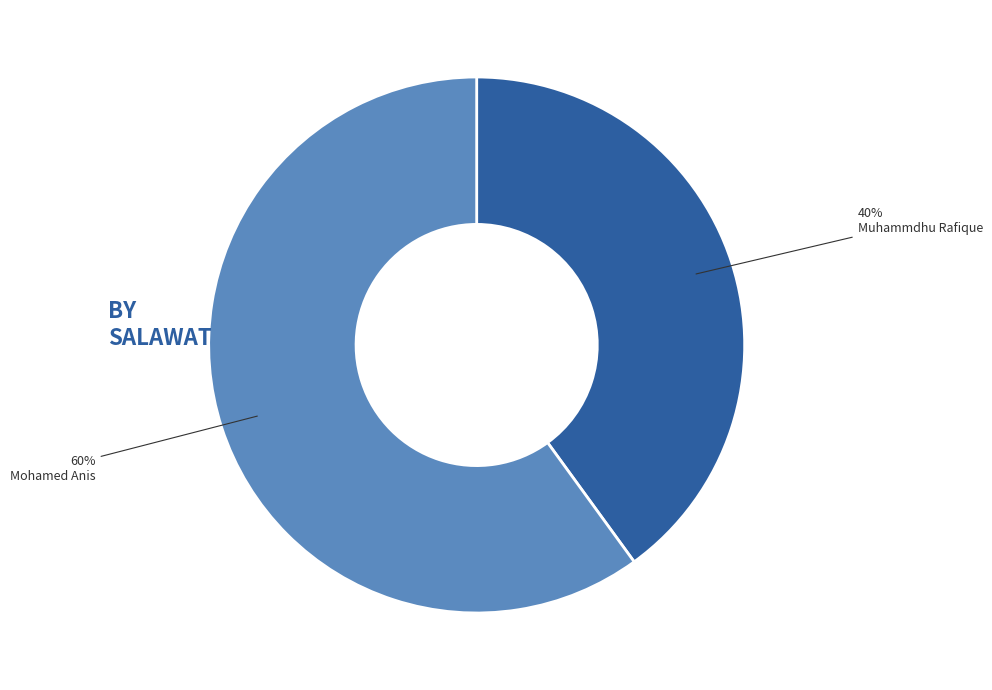

Does Mohamed Anis account for over 50% of the chart?

Yes